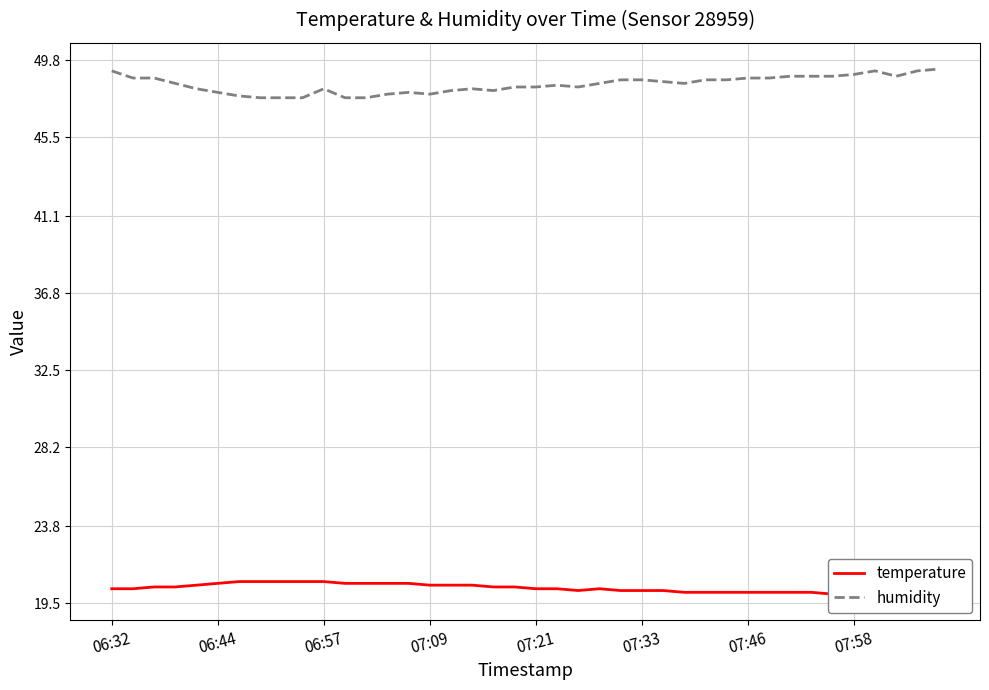

At how many categories does at least one series exceed 24?

40